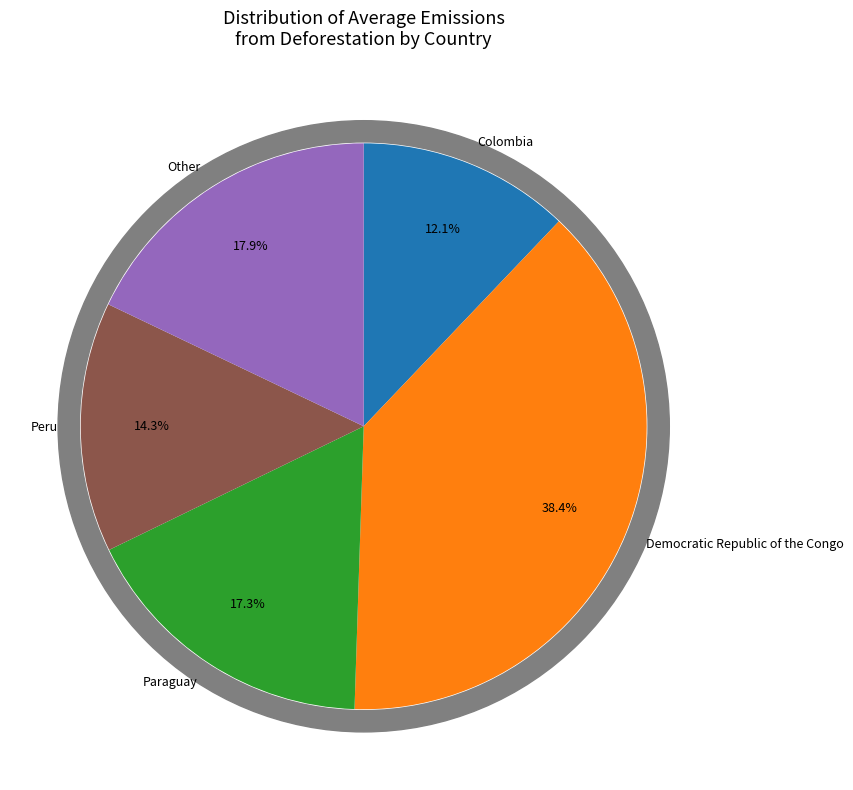

To the nearest percent, what is the combined percentage of Paraguay and Panama?

18%